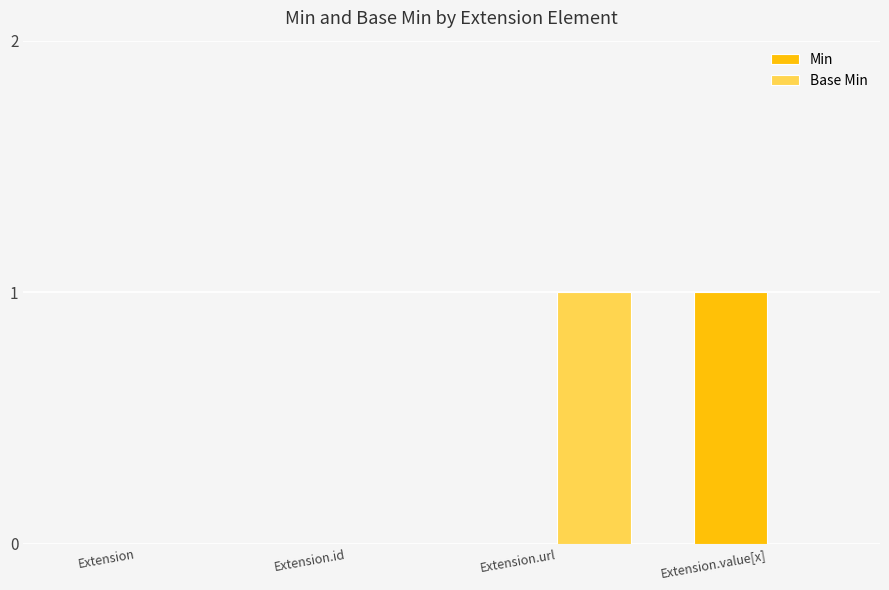

The Base Min series shows 0 at Extension. True or false?

True